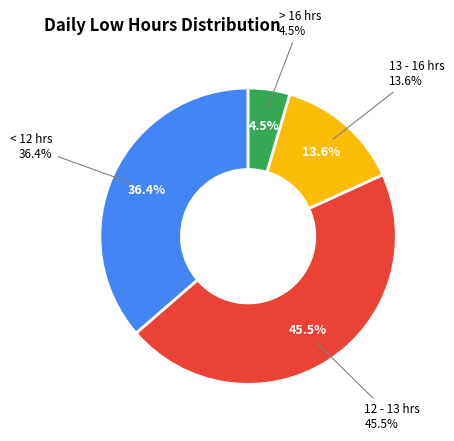

Is it true that 11-Tue is 17% of the pie?

False